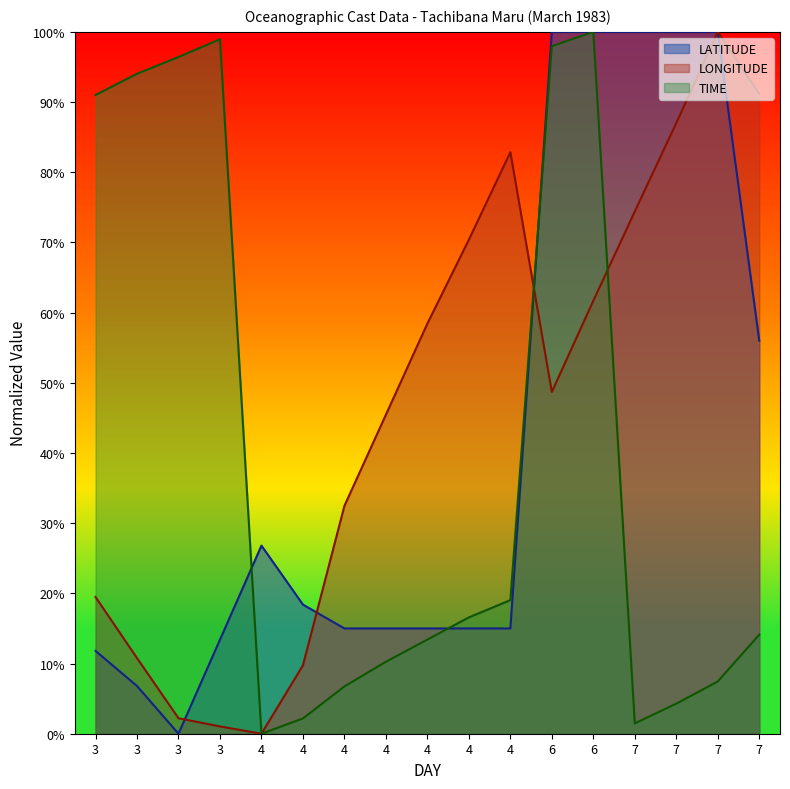

What are all the series names shown in the legend?

LATITUDE, LONGITUDE, TIME